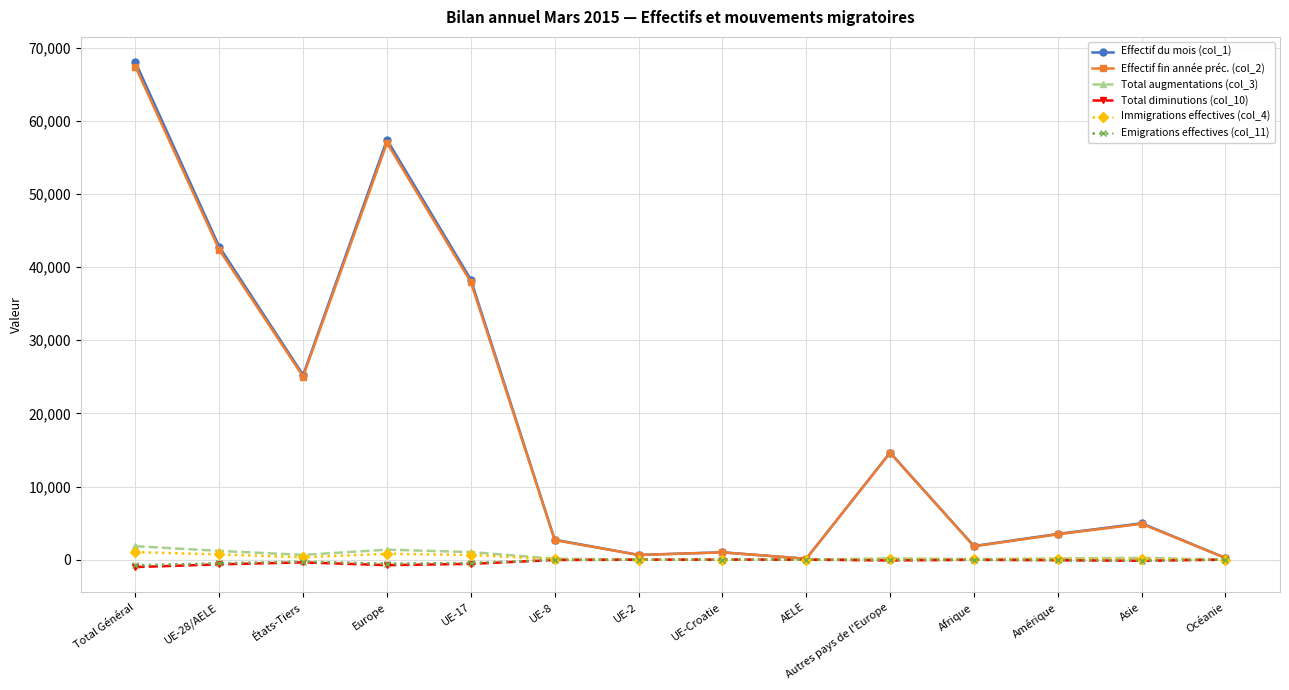

What is the label of the 10th point from the right?

UE-17